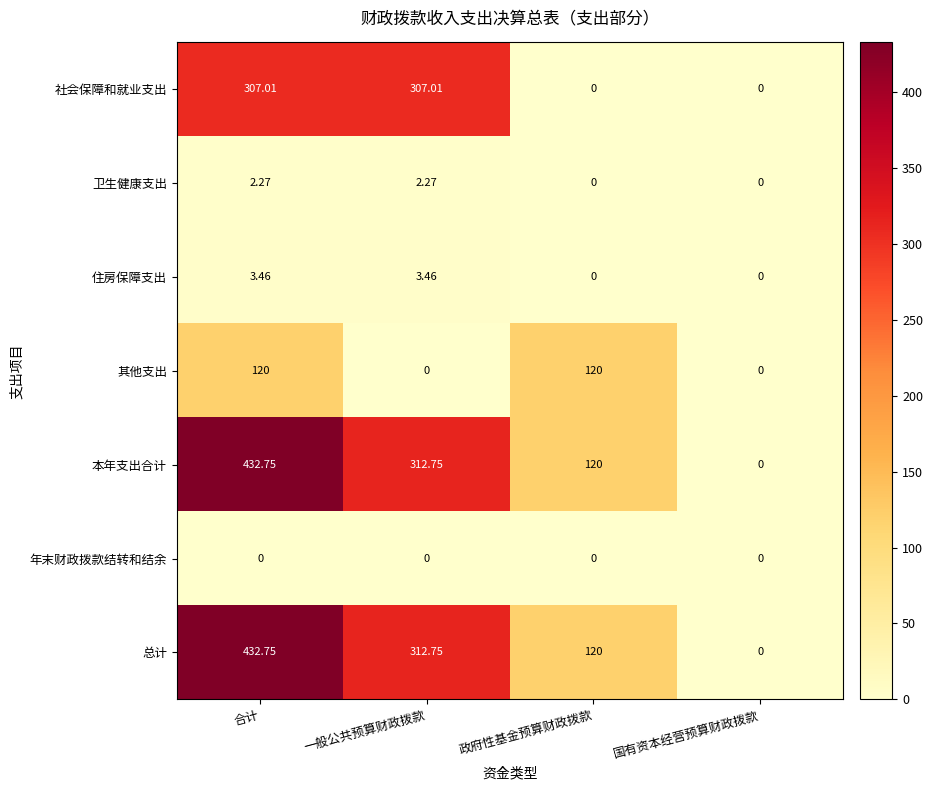

Is the value of 本年支出合计 at 国有资本经营预算财政拨款 greater than the value of 总计 at 政府性基金预算财政拨款?

No